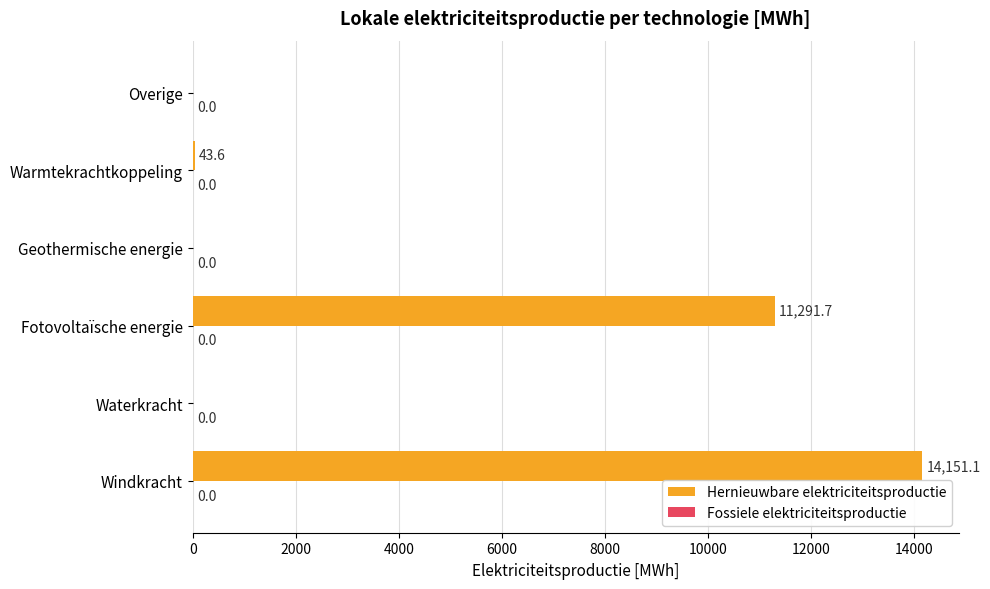

The chart shows a value of 0.0 at Overige. True or false?

True